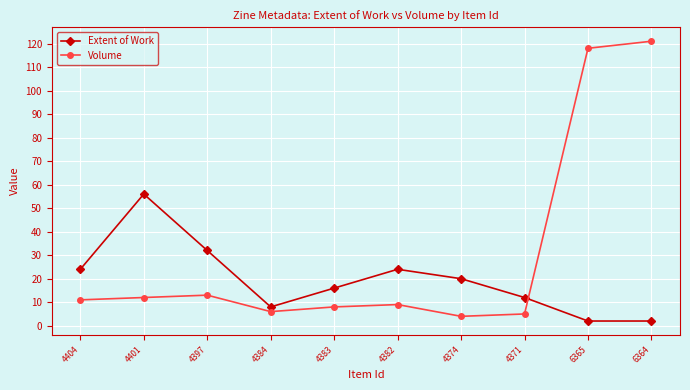

How many lines are shown in the chart?

2